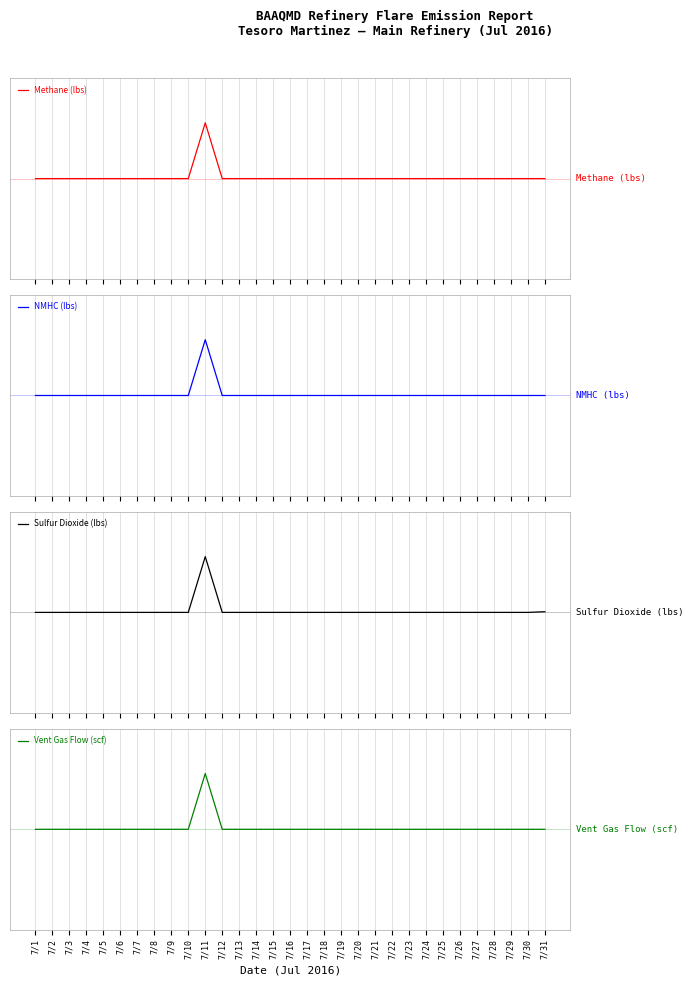

Reading left to right, transcribe all the data shown in this chart.

Methane (lbs): 7/1=0.0	7/2=0.0	7/3=0.0	7/4=0.0	7/5=0.0	7/6=0.0	7/7=0.0	7/8=0.0	7/9=0.0	7/10=0.0	7/11=1.0	7/12=0.0	7/13=0.0	7/14=0.0	7/15=0.0	7/16=0.0	7/17=0.0	7/18=0.0	7/19=0.0	7/20=0.0	7/21=0.0	7/22=0.0	7/23=0.0	7/24=0.0	7/25=0.0	7/26=0.0	7/27=0.0	7/28=0.0	7/29=0.0	7/30=0.0	7/31=0.0
NMHC (lbs): 7/1=0.0	7/2=0.0	7/3=0.0	7/4=0.0	7/5=0.0	7/6=0.0	7/7=0.0	7/8=0.0	7/9=0.0	7/10=0.0	7/11=1.0	7/12=0.0	7/13=0.0	7/14=0.0	7/15=0.0	7/16=0.0	7/17=0.0	7/18=0.0	7/19=0.0	7/20=0.0	7/21=0.0	7/22=0.0	7/23=0.0	7/24=0.0	7/25=0.0	7/26=0.0	7/27=0.0	7/28=0.0	7/29=0.0	7/30=0.0	7/31=0.0
Sulfur Dioxide (lbs): 7/1=0.0	7/2=0.0	7/3=0.0	7/4=0.0	7/5=0.0	7/6=0.0	7/7=0.0	7/8=0.0	7/9=0.0	7/10=0.0	7/11=1.0	7/12=0.0	7/13=0.0	7/14=0.0	7/15=0.0	7/16=0.0	7/17=0.0	7/18=0.0	7/19=0.0	7/20=0.0	7/21=0.0	7/22=0.0	7/23=0.0	7/24=0.0	7/25=0.0	7/26=0.0	7/27=0.0	7/28=0.0	7/29=0.0	7/30=0.0	7/31=0.0
Vent Gas Flow (scf): 7/1=0.0	7/2=0.0	7/3=0.0	7/4=0.0	7/5=0.0	7/6=0.0	7/7=0.0	7/8=0.0	7/9=0.0	7/10=0.0	7/11=1.0	7/12=0.0	7/13=0.0	7/14=0.0	7/15=0.0	7/16=0.0	7/17=0.0	7/18=0.0	7/19=0.0	7/20=0.0	7/21=0.0	7/22=0.0	7/23=0.0	7/24=0.0	7/25=0.0	7/26=0.0	7/27=0.0	7/28=0.0	7/29=0.0	7/30=0.0	7/31=0.0